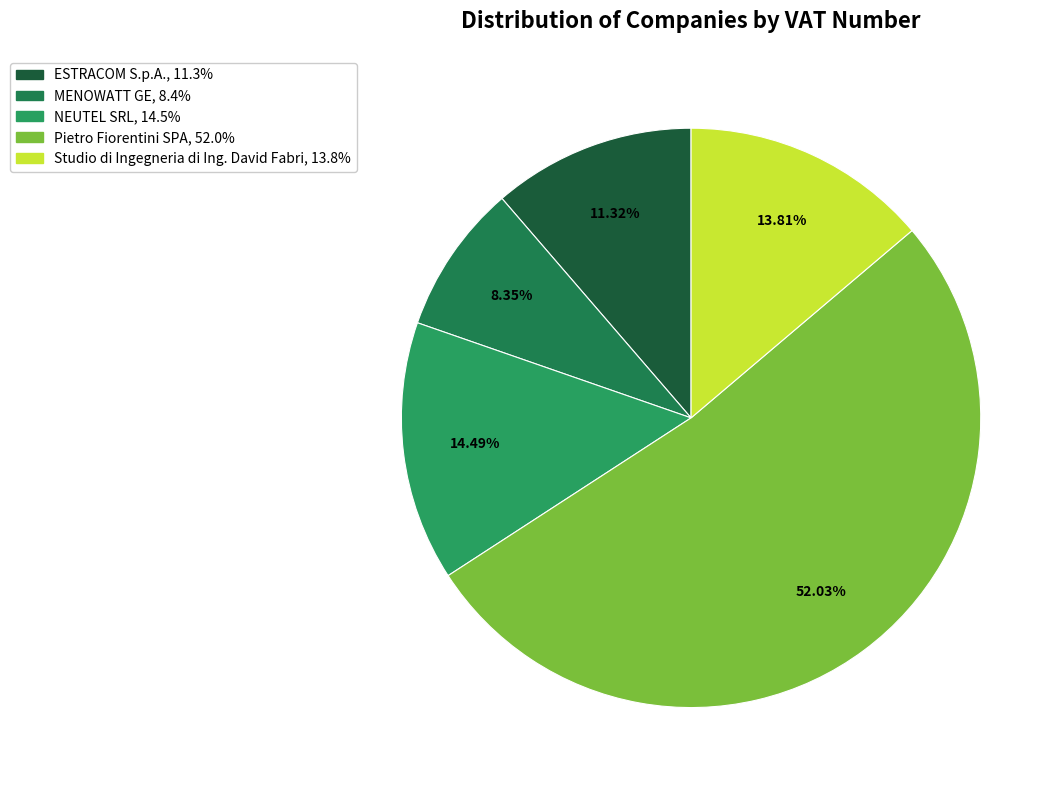

Rank the categories by value from lowest to highest.

MENOWATT GE, ESTRACOM S.p.A., Studio di Ingegneria di Ing. David Fabri, NEUTEL SRL, Pietro Fiorentini SPA